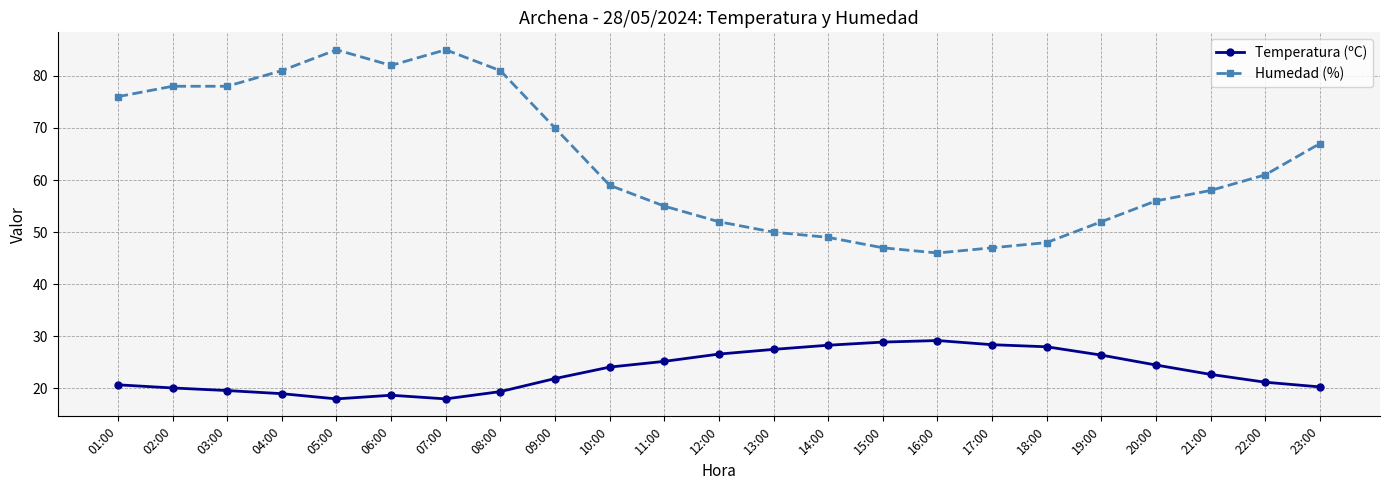

Rank the series by their average value, from highest to lowest.

Humedad (%), Temperatura (ºC)